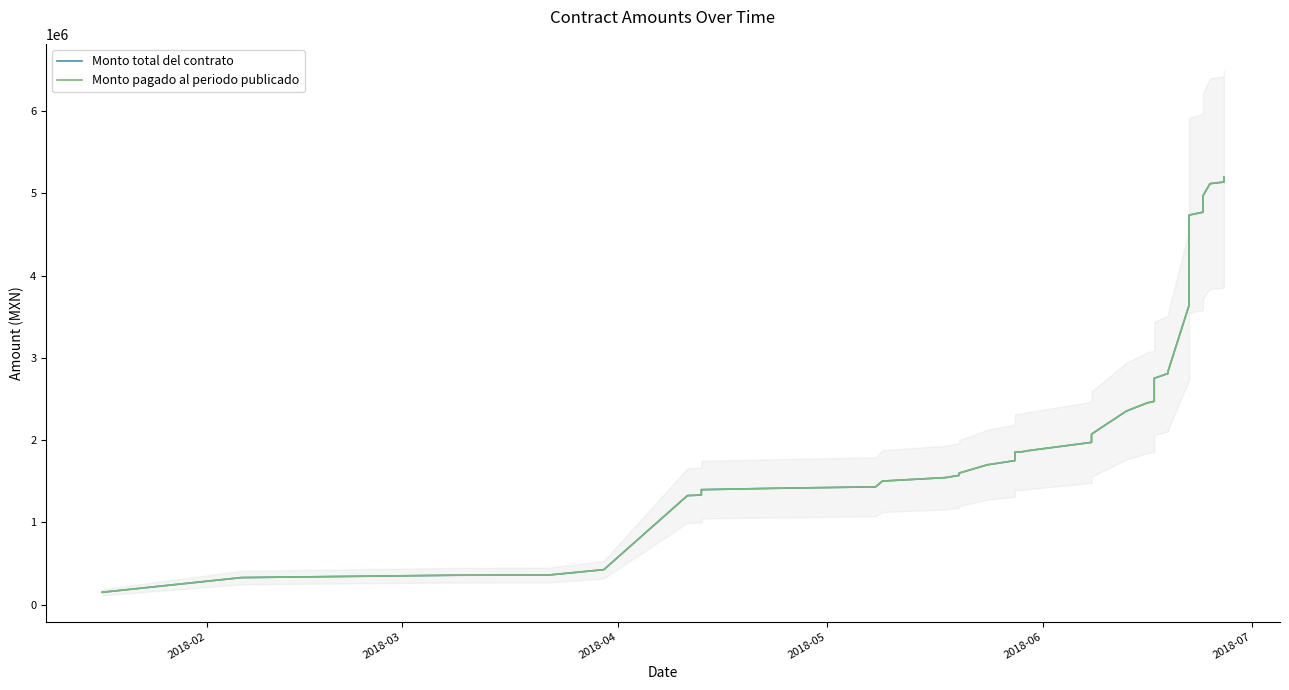

True or false: Monto total del contrato and Monto pagado al periodo publicado cross at least once.

False